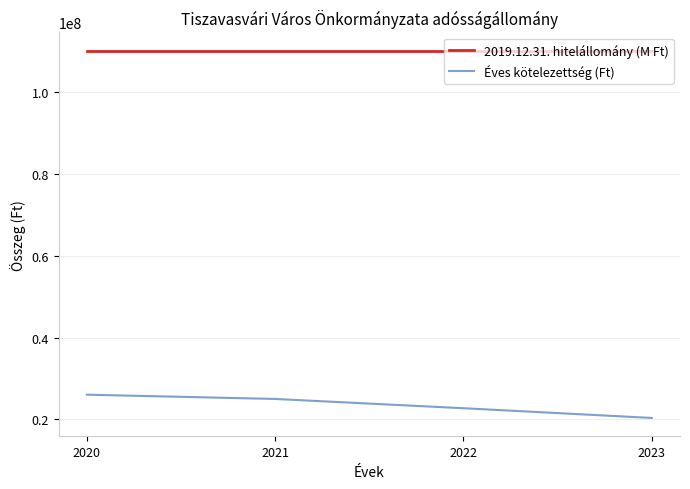

How many Éves kötelezettség (Ft) values are between 22728296 and 26038434?

3